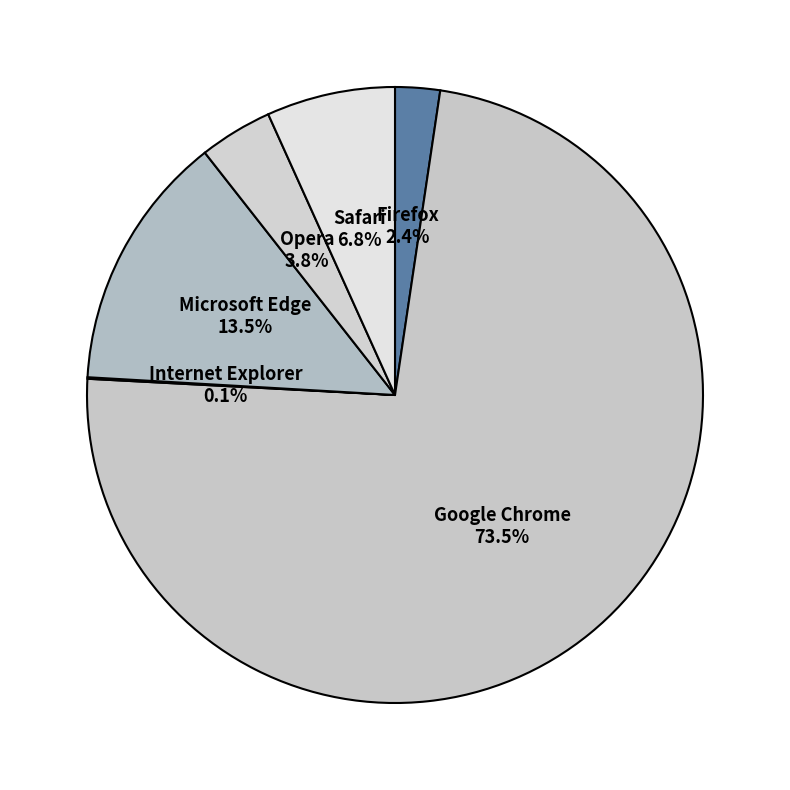

Is there any slice that represents more than half of the pie?

Yes